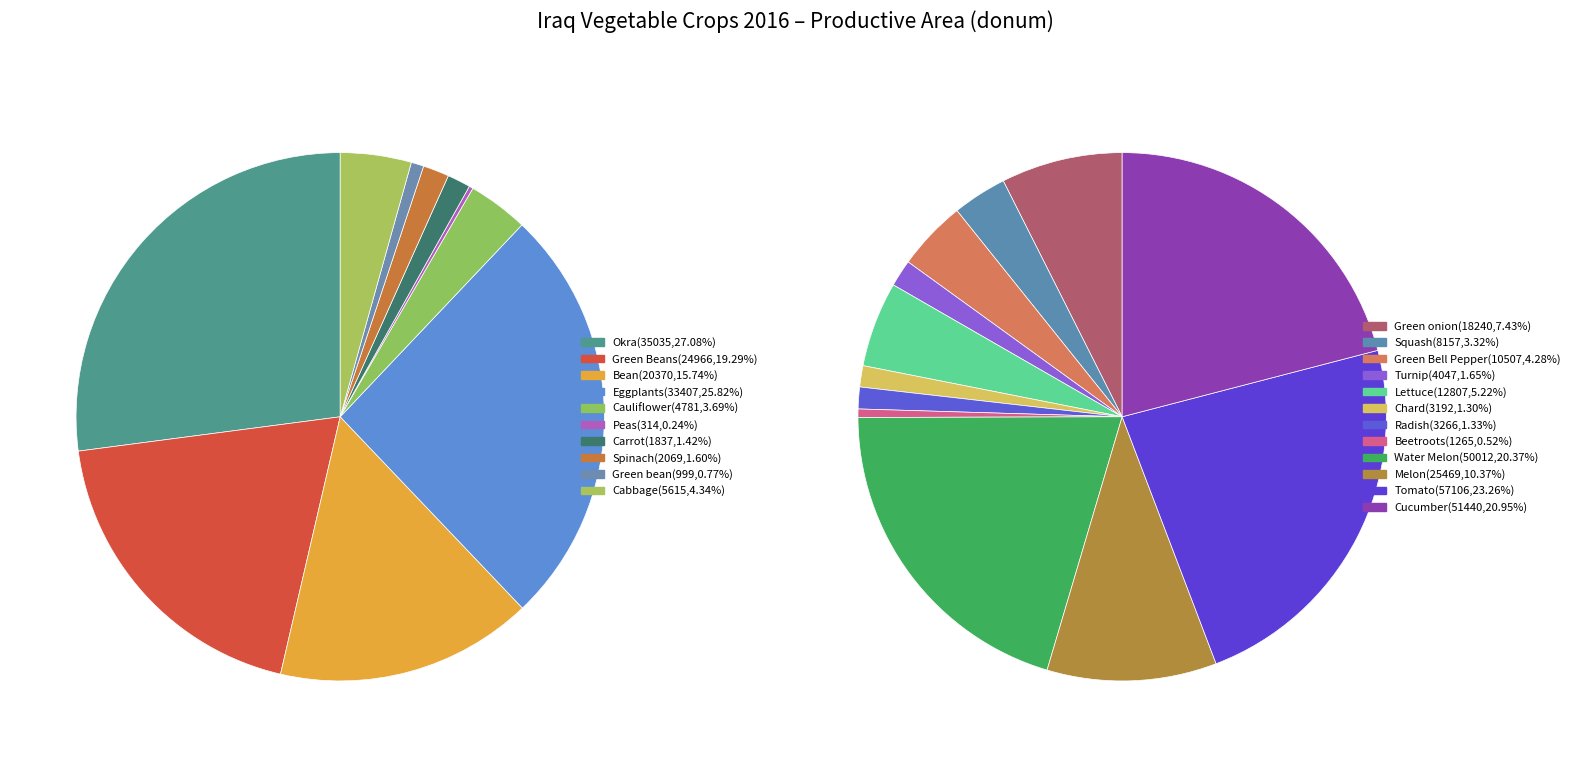

Count the number of slices in the pie.

22